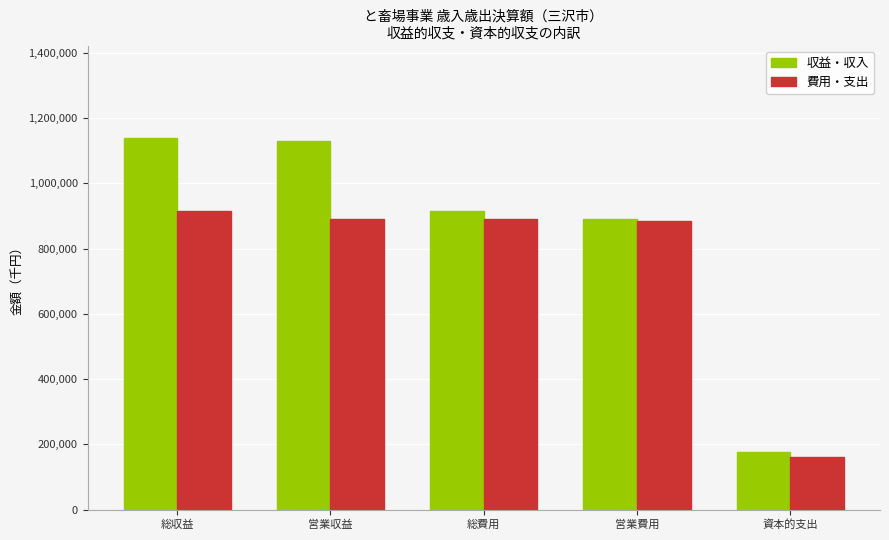

What is the value of the 収益・収入 bar at the 3rd from the left?

915365